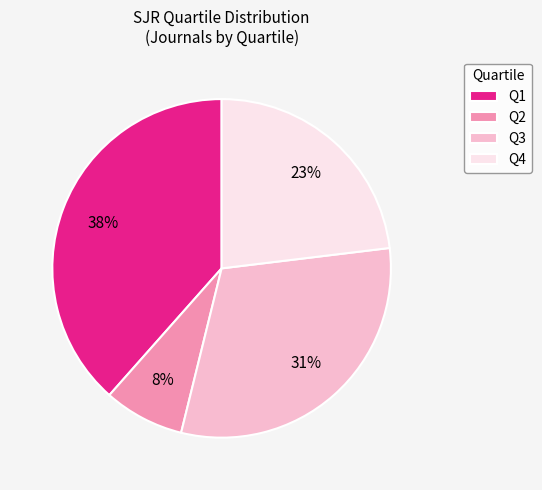

To the nearest percent, what portion does Q2 represent?

8%